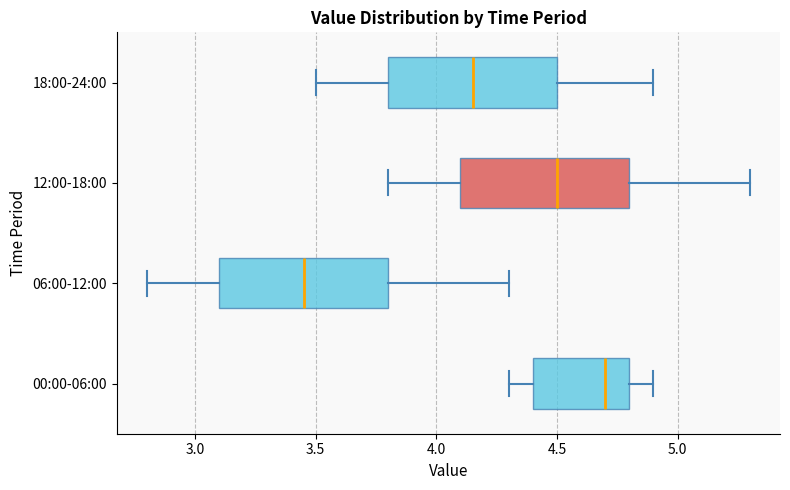

Reading bottom to top, read every box against the x-axis: the position of its median line, the range the box covers, and the ends of its whiskers. The values are not printed on the chart, so give them approximately, as read against the axis.

00:00-06:00: median 4.70, box 4.40 to 4.80, whiskers 4.30 to 4.90
06:00-12:00: median 3.45, box 3.10 to 3.80, whiskers 2.80 to 4.30
12:00-18:00: median 4.50, box 4.10 to 4.80, whiskers 3.80 to 5.30
18:00-24:00: median 4.15, box 3.80 to 4.50, whiskers 3.50 to 4.90